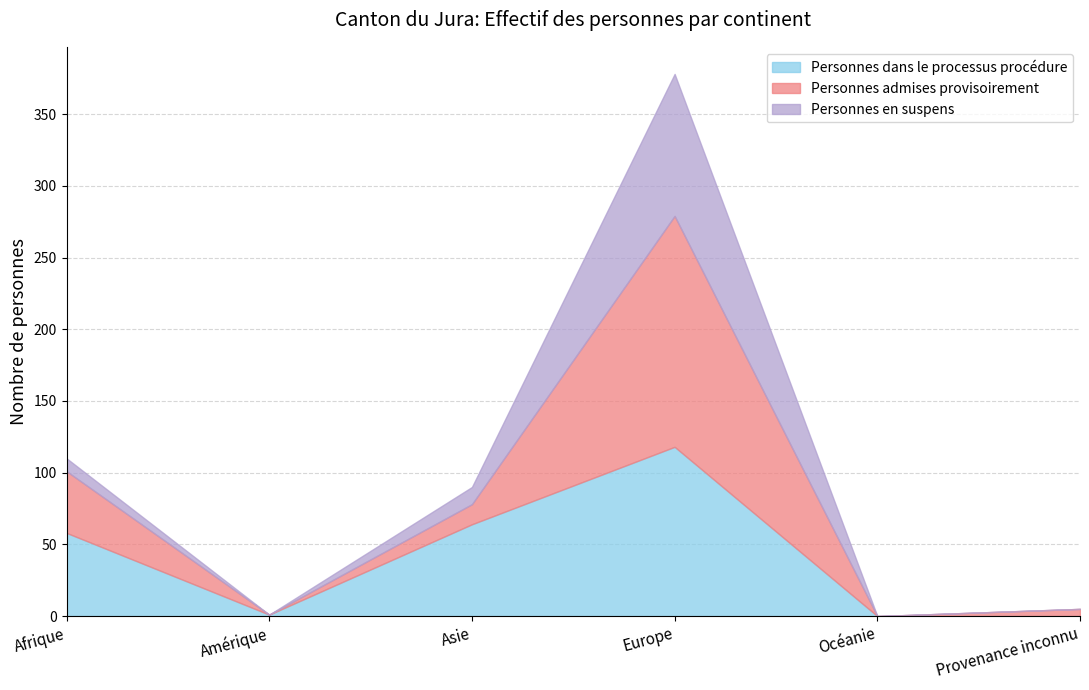

Which category has the highest value in the Personnes admises provisoirement series?

Europe